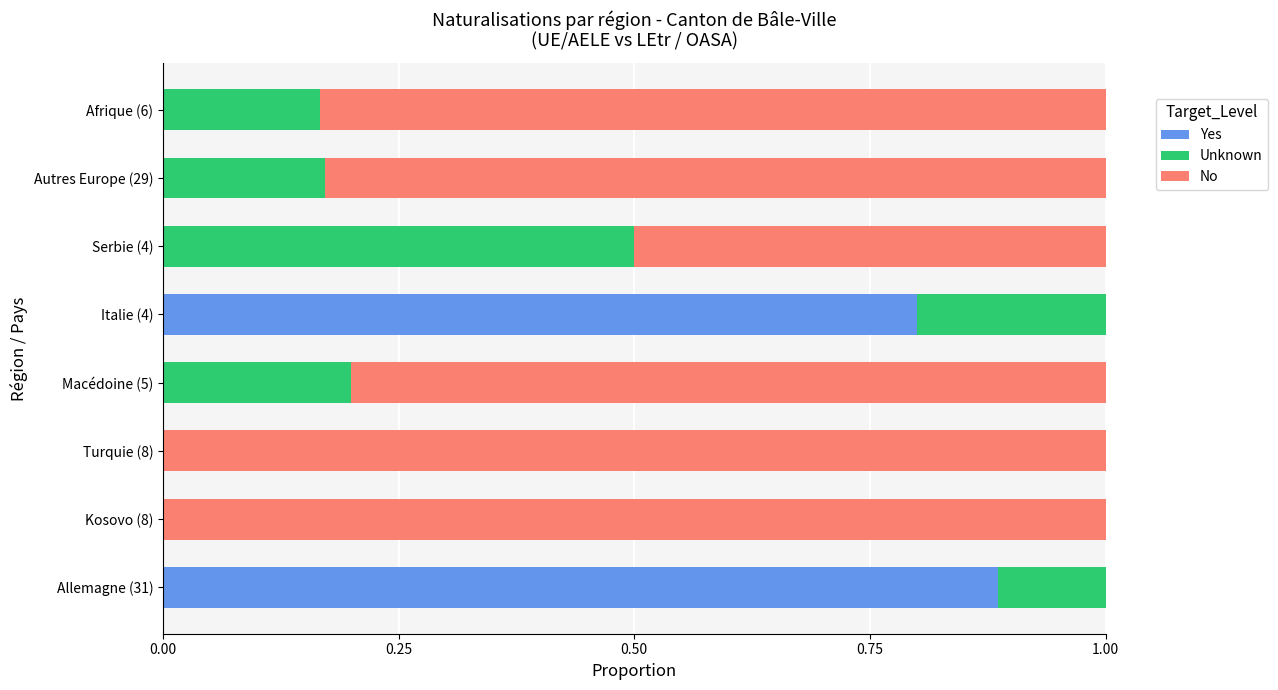

What are all the series names shown in the legend?

Yes, Unknown, No